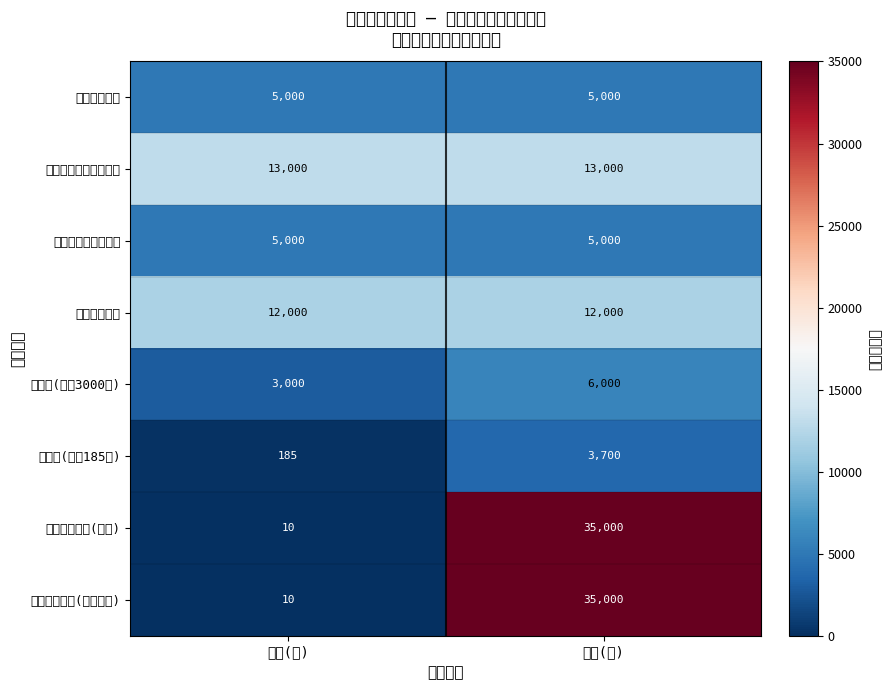

List the labels in order of 保密柜(单价185元) value, largest first.

金额(元), 单价(元)